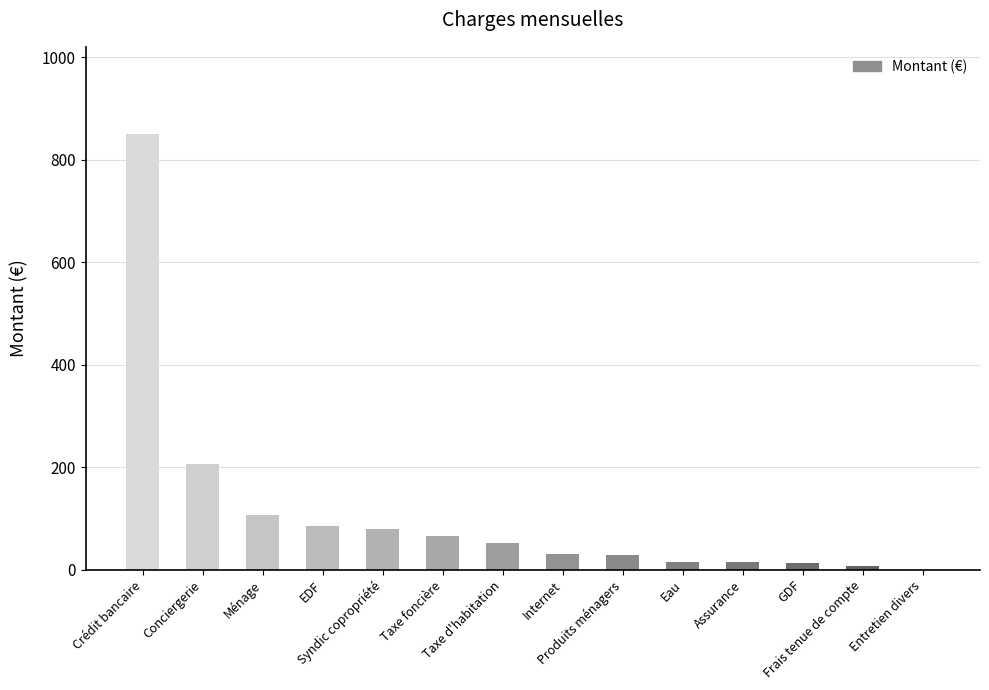

True or false: the data shows 52.5 at Taxe d'habitation.

True